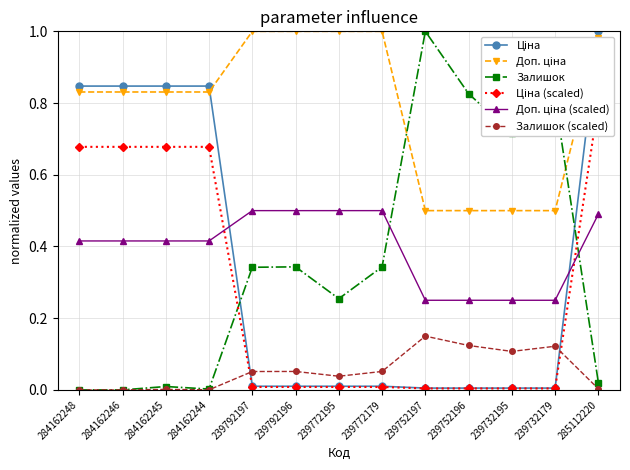

At which category does the chart reach its minimum across all series?

284162248